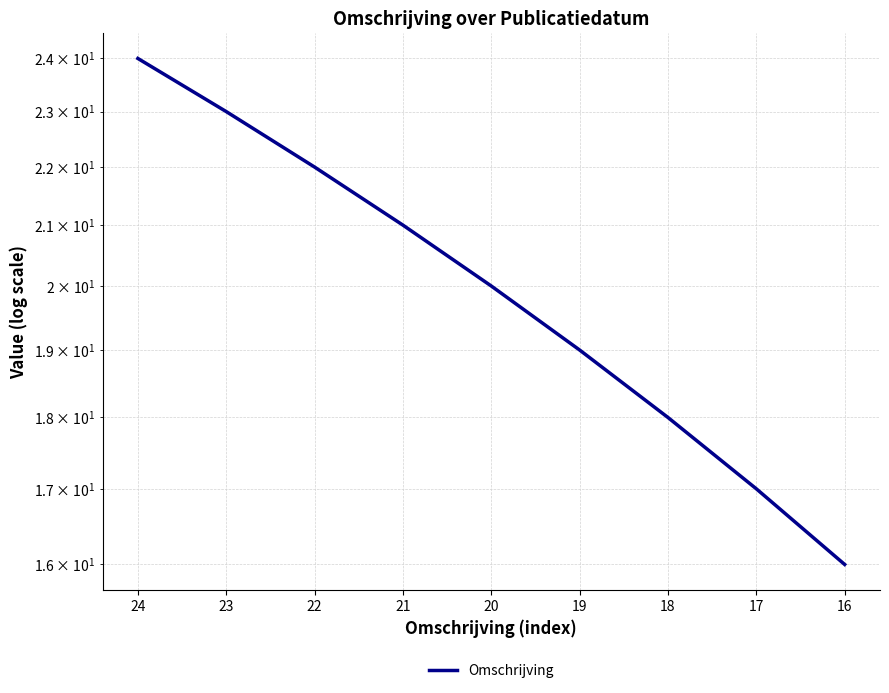

Reading left to right, transcribe all the data shown in this chart.

24=24	23=23	22=22	21=21	20=20	19=19	18=18	17=17	16=16